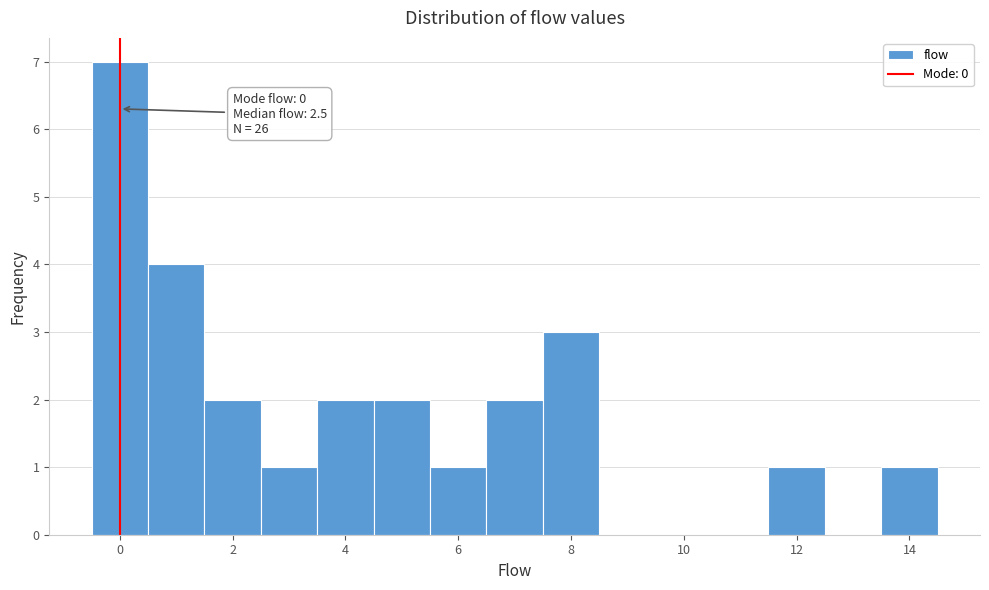

Over which range of the x-axis is the bar tallest?

-0.5 to 0.5